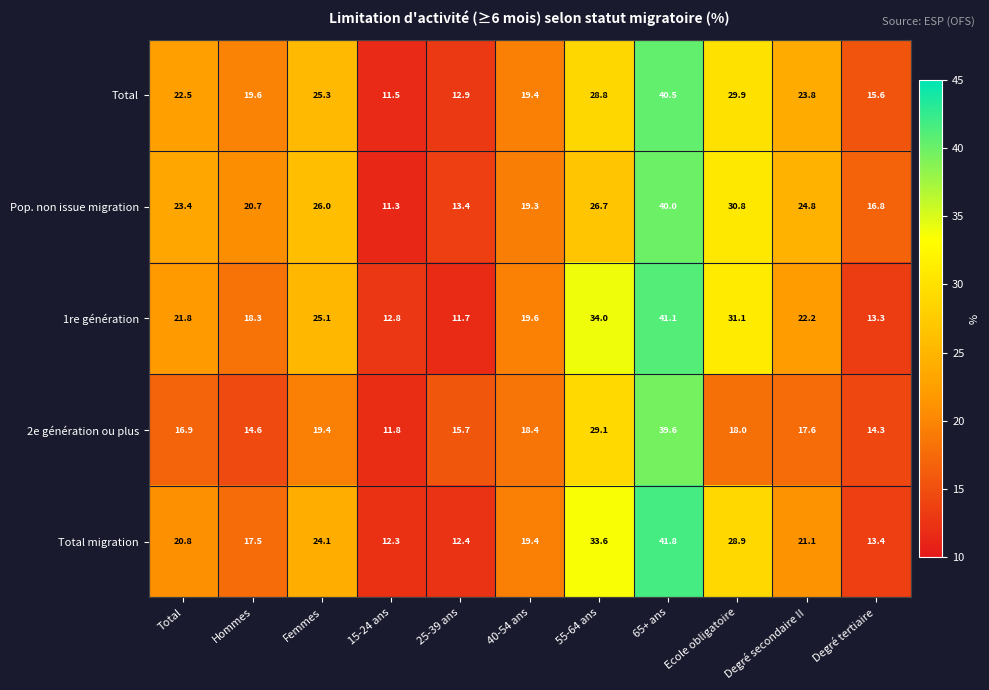

What is the difference between the Pop. non issue migration values at 25-39 ans and Degré secondaire II?

11.4